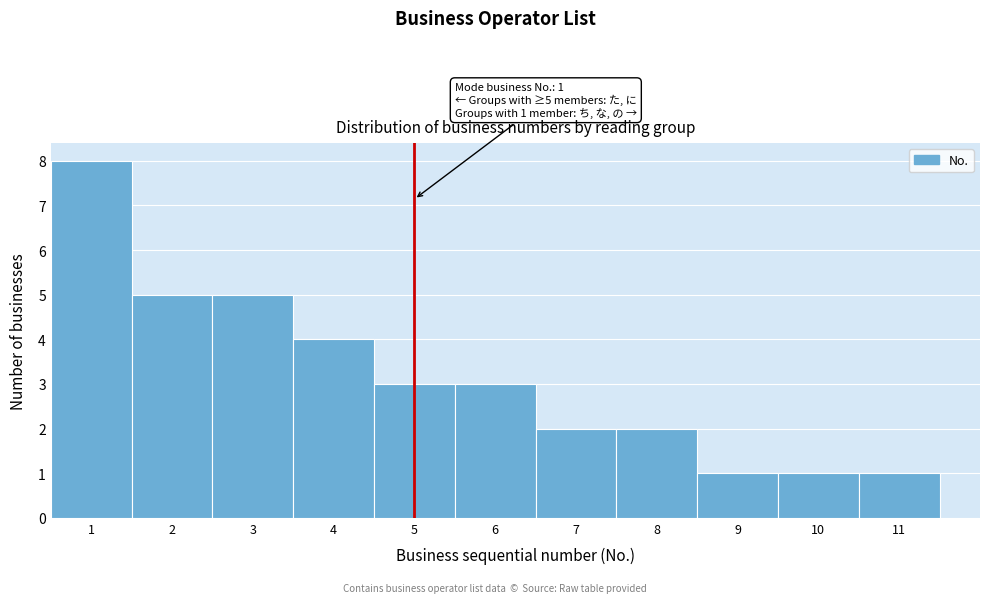

Which range on the x-axis has the tallest bar?

0.5 to 1.5